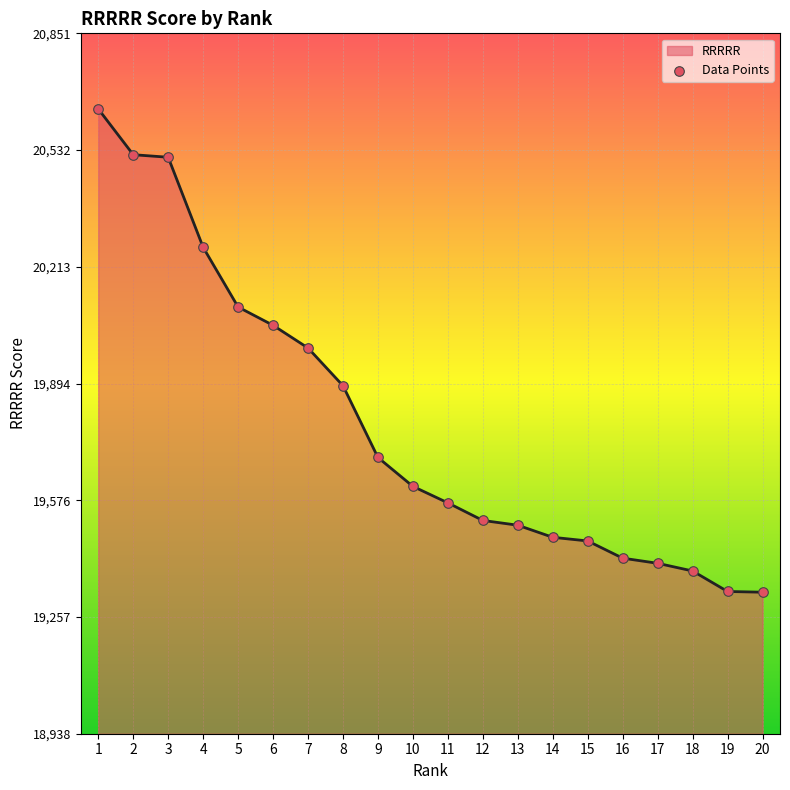

What is the change in value from 2 to 8?

-631